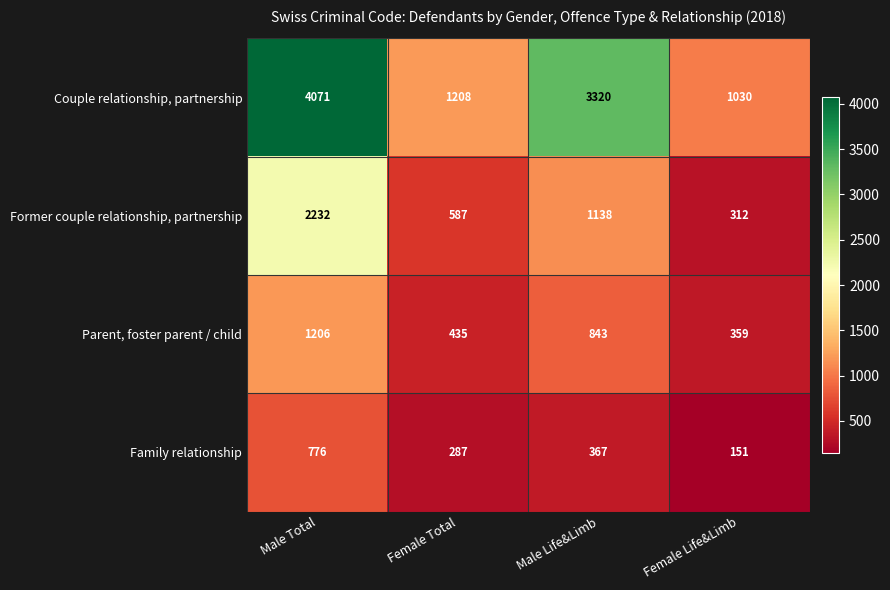

What is the minimum value shown in the chart?

151